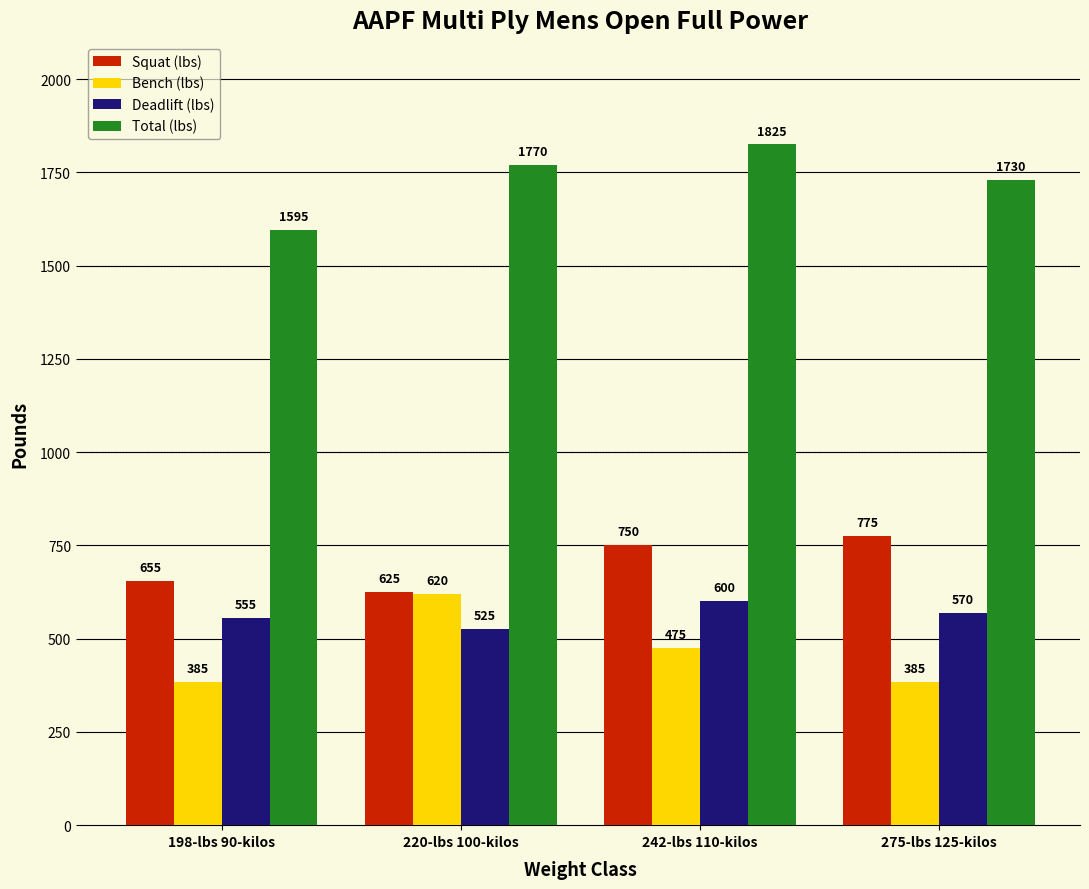

Count the number of data series in this chart.

4